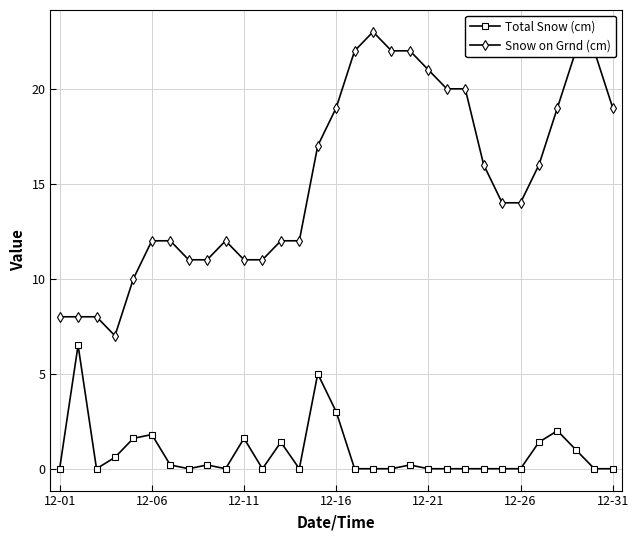

What is the maximum value for Snow on Grnd (cm)?

23.0